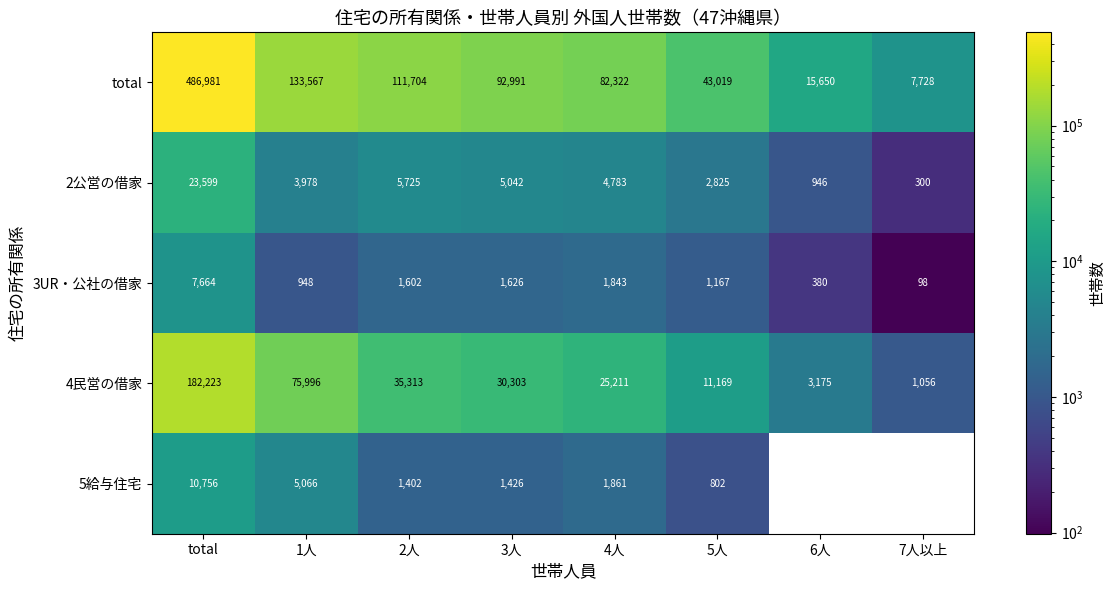

What is the maximum value for 2公営の借家?

23599